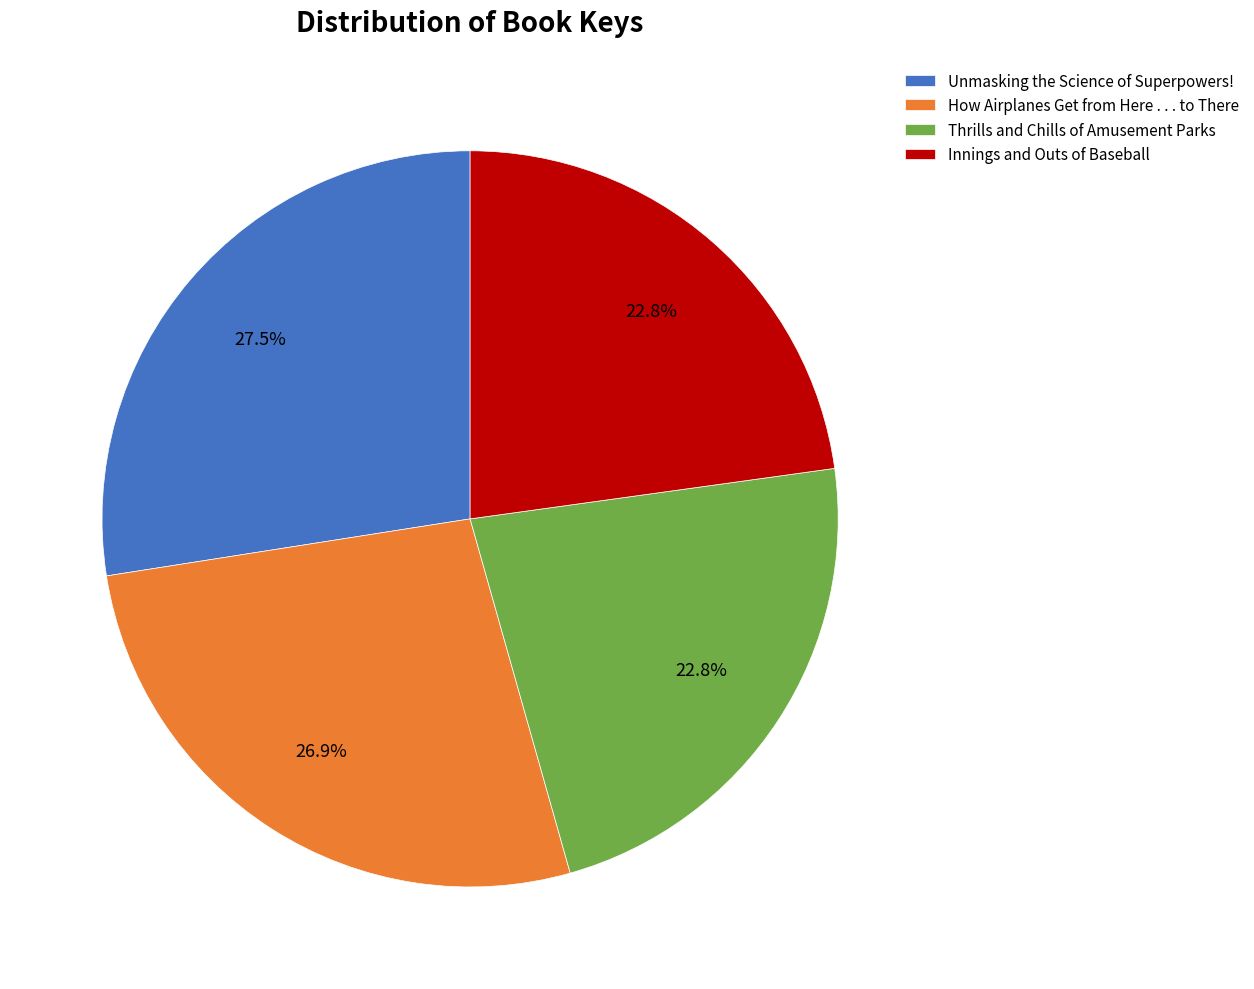

Between Thrills and Chills of Amusement Parks and How Airplanes Get from Here . . . to There, which is larger?

How Airplanes Get from Here . . . to There